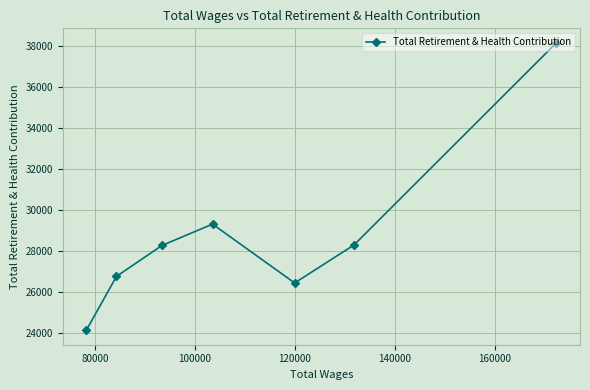

Does the chart have visible grid lines?

Yes